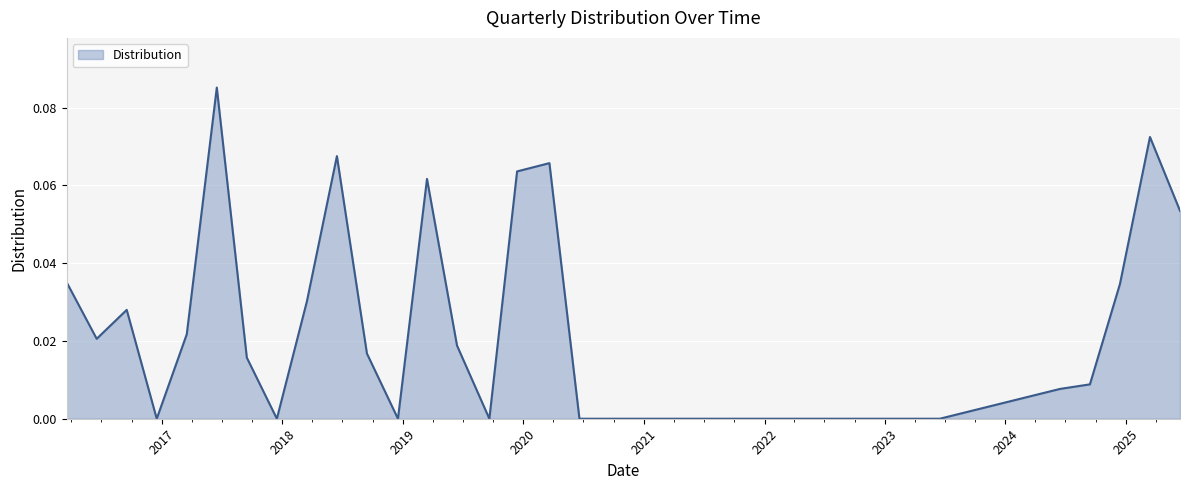

What is the difference between the maximum and minimum values?

0.1